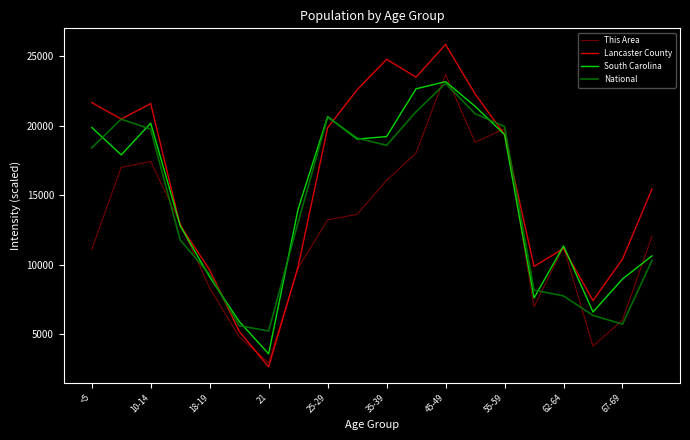

What are all the series names shown in the legend?

This Area, Lancaster County, South Carolina, National